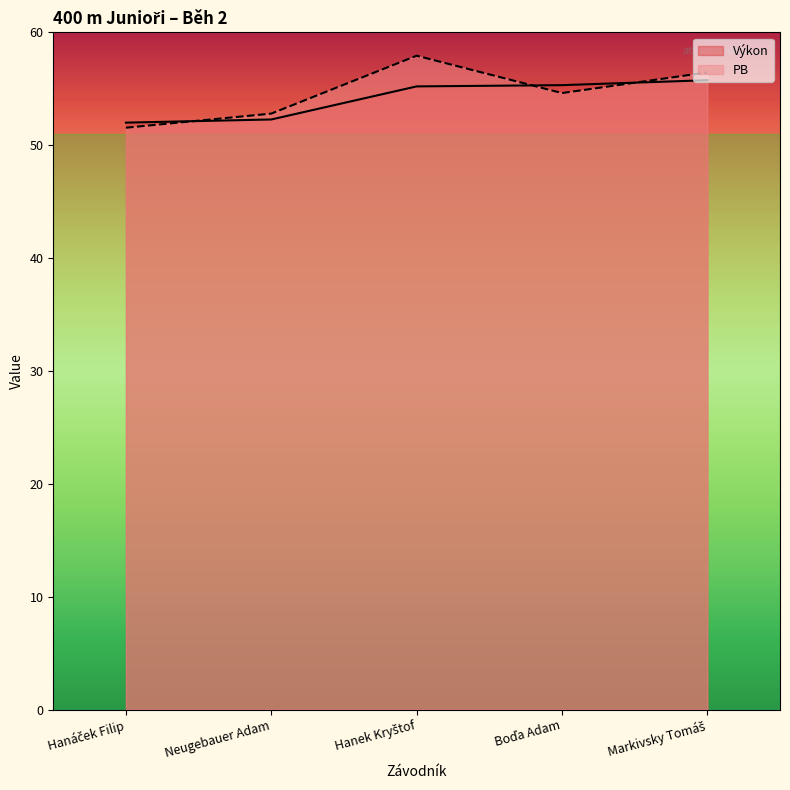

Reading right to left, extract all data points from this chart.

Výkon: 55.8	55.3	55.2	52.3	52.0
PB: 56.5	54.6	57.9	52.8	51.5